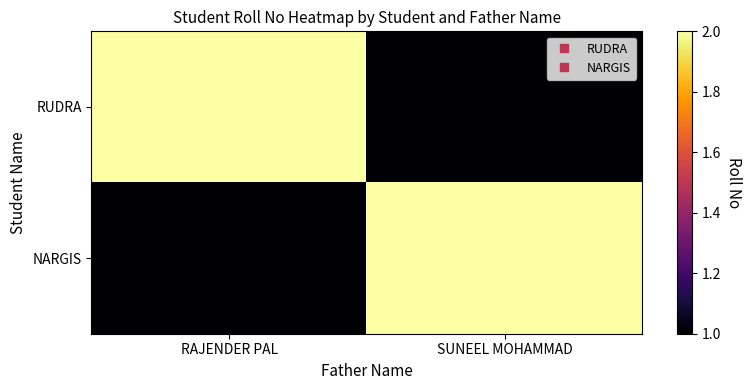

Reading right to left, transcribe all the data shown in this chart.

RUDRA: SUNEEL MOHAMMAD=1	RAJENDER PAL=2
NARGIS: SUNEEL MOHAMMAD=2	RAJENDER PAL=1